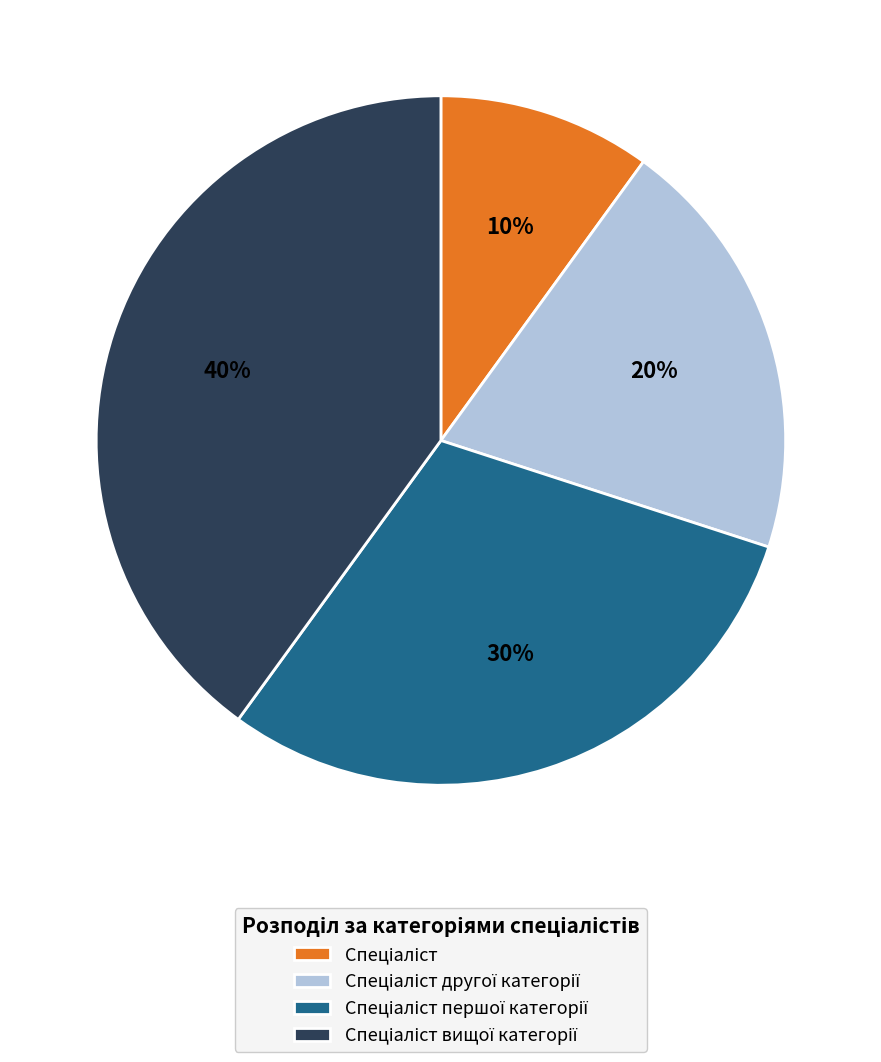

Does any single category account for the majority?

No